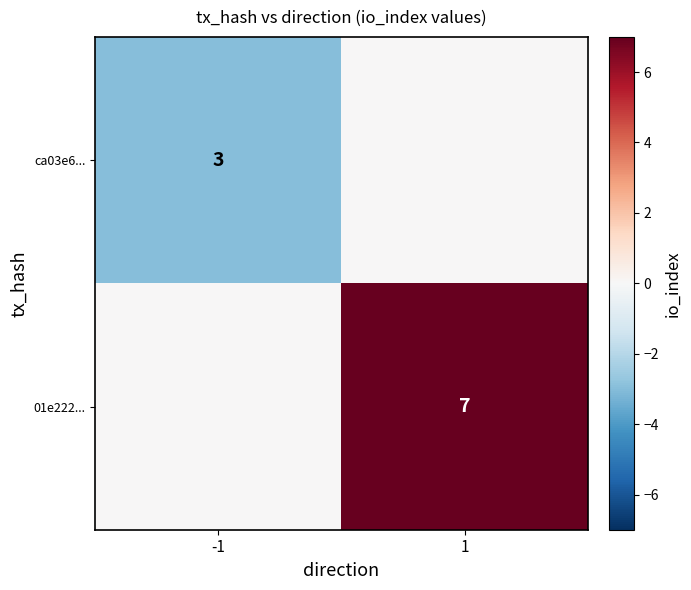

True or false: 01e222... has a value of 9 at 1.

False